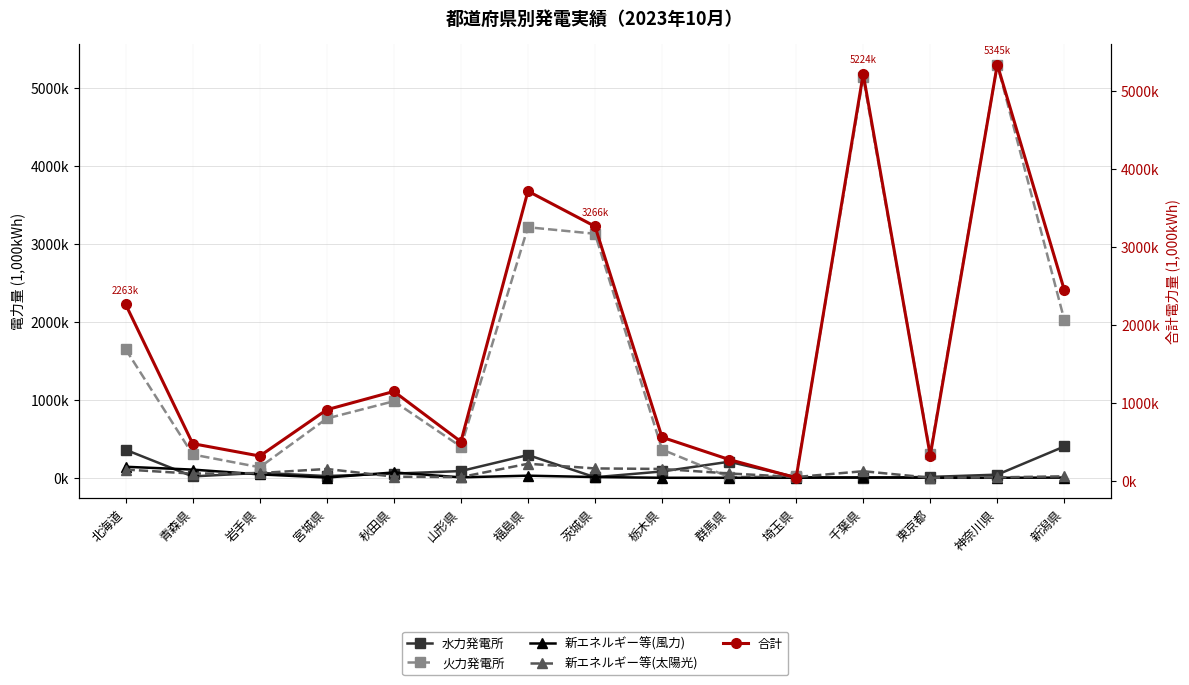

Count the number of data series in this chart.

5